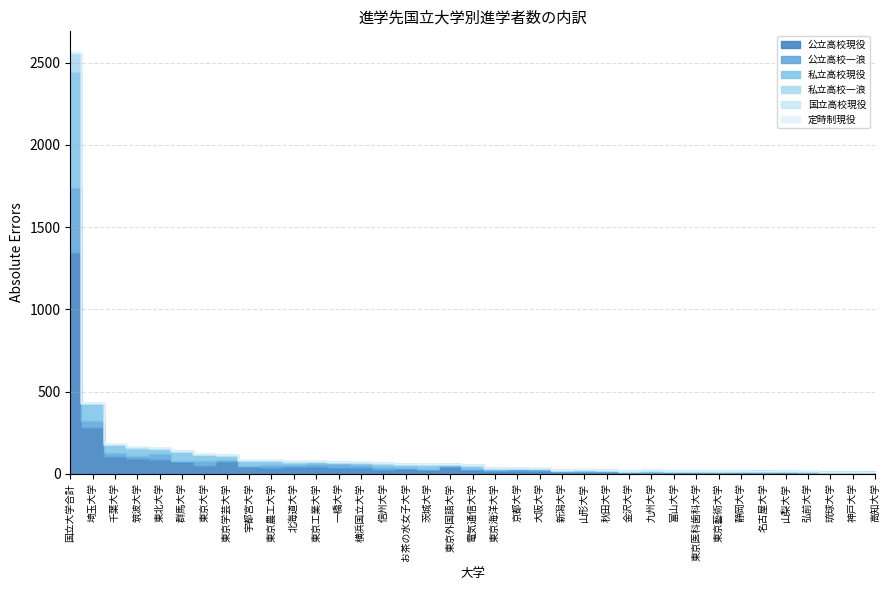

How many data points in 私立高校一浪 are above 2?

18